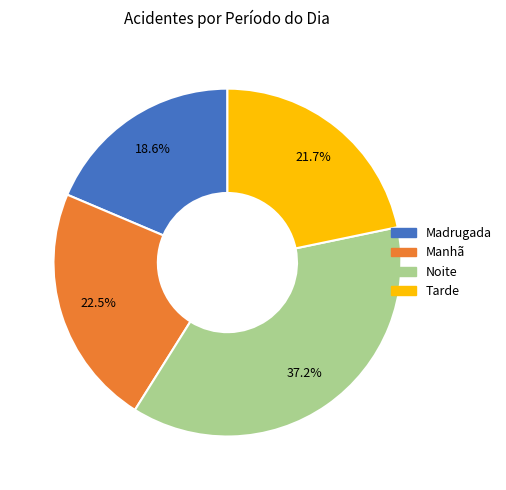

How many segments does this pie chart have?

4